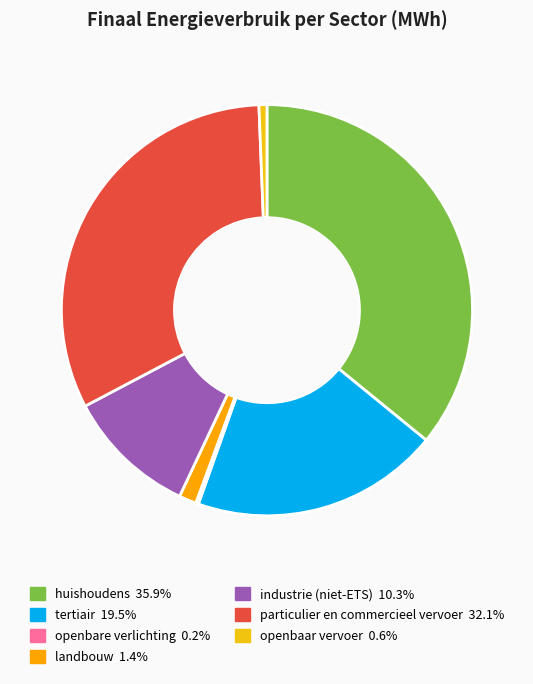

What is the largest slice in the pie chart?

huishoudens